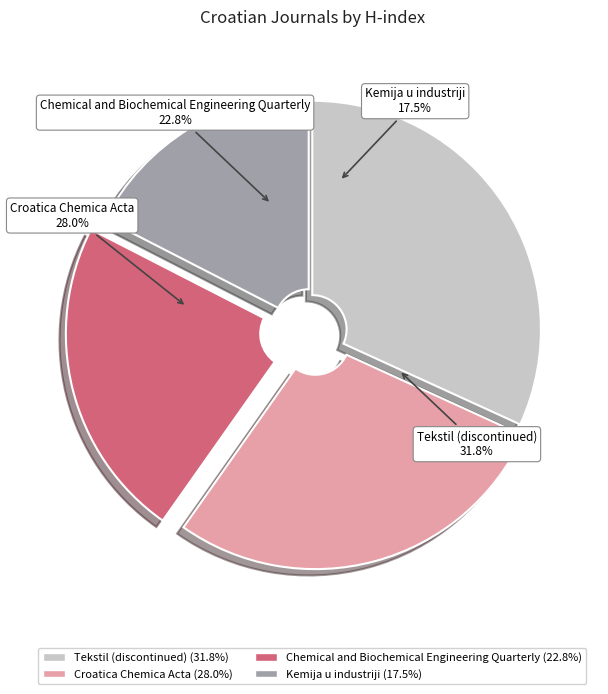

Do Chemical and Biochemical Engineering Quarterly and Croatica Chemica Acta together represent more than half of the pie?

Yes